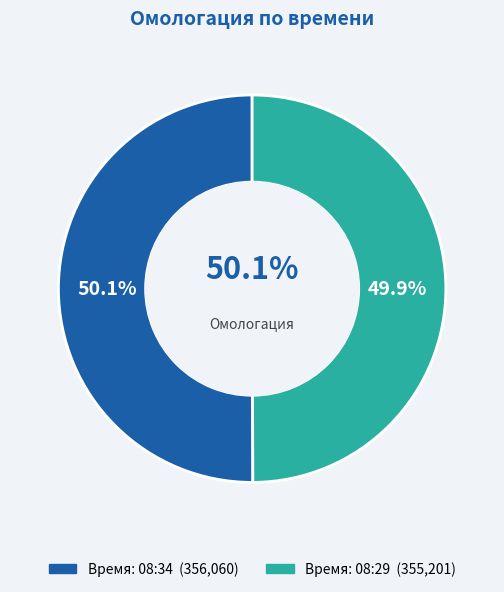

Which slice represents more than half of the pie?

08:34